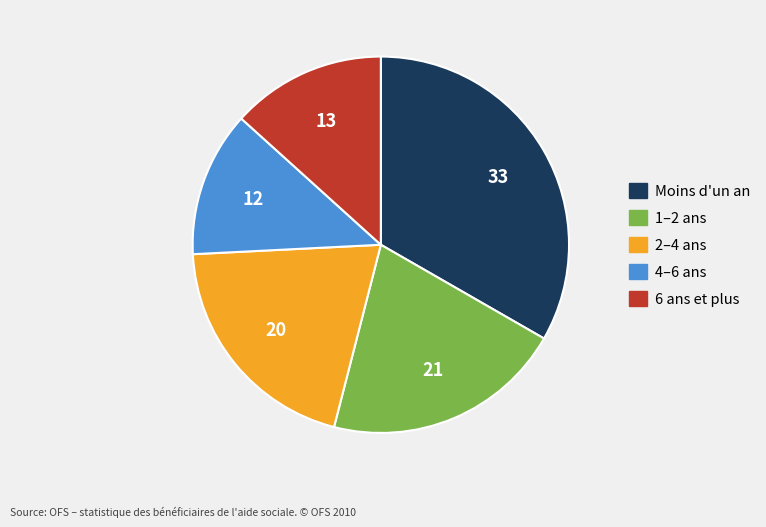

Does any single category account for the majority?

No